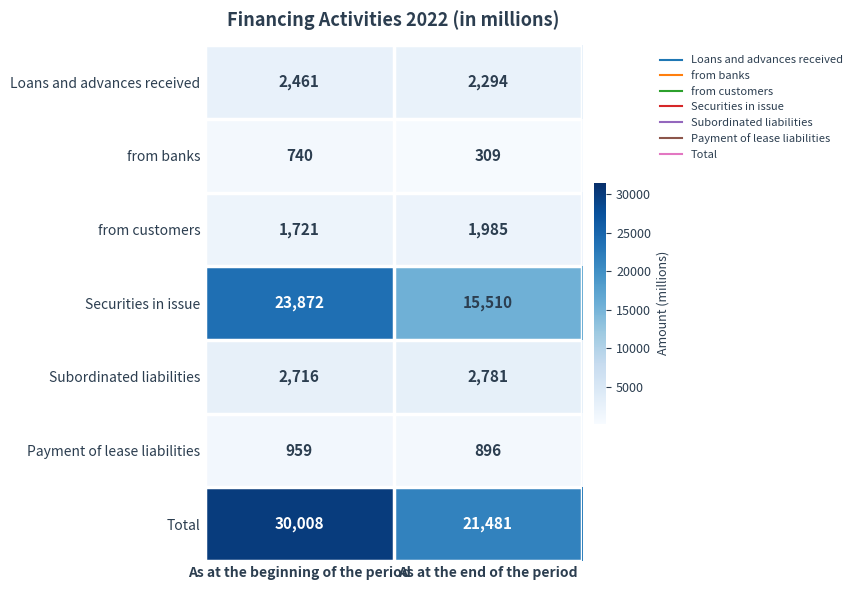

At As at the end of the period, list the series in order from smallest to largest.

from banks, Payment of lease liabilities, from customers, Loans and advances received, Subordinated liabilities, Securities in issue, Total